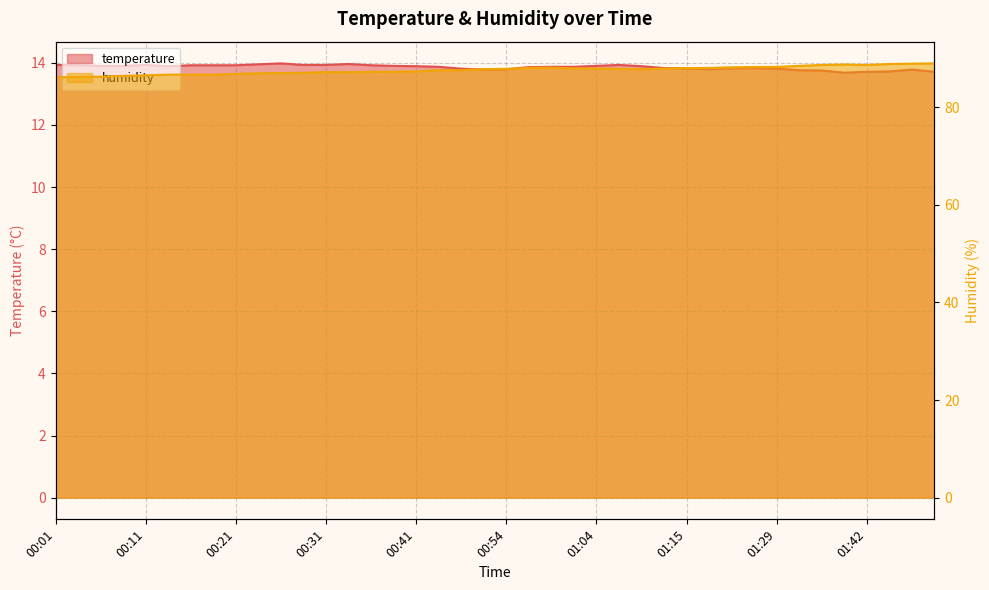

True or false: temperature and humidity cross at least once.

False